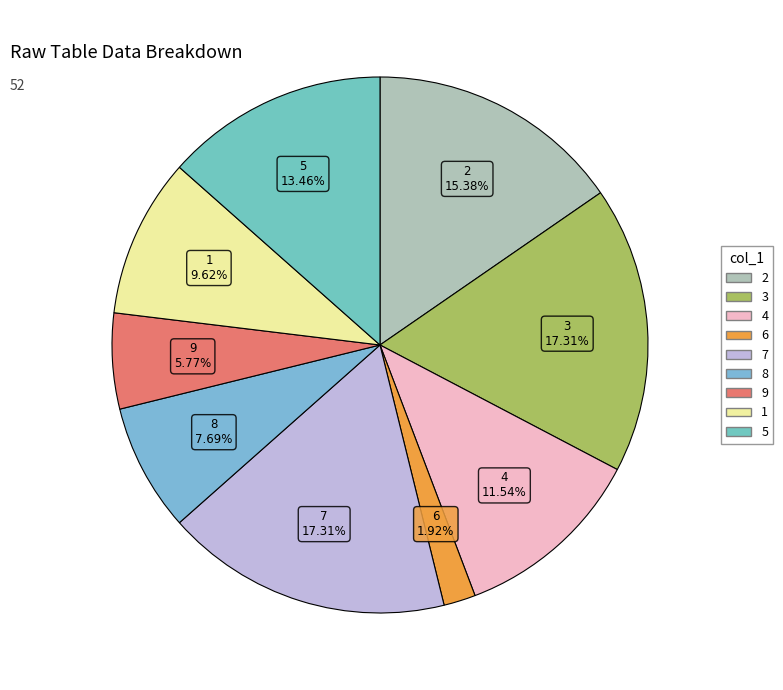

Which slice is the smallest?

6